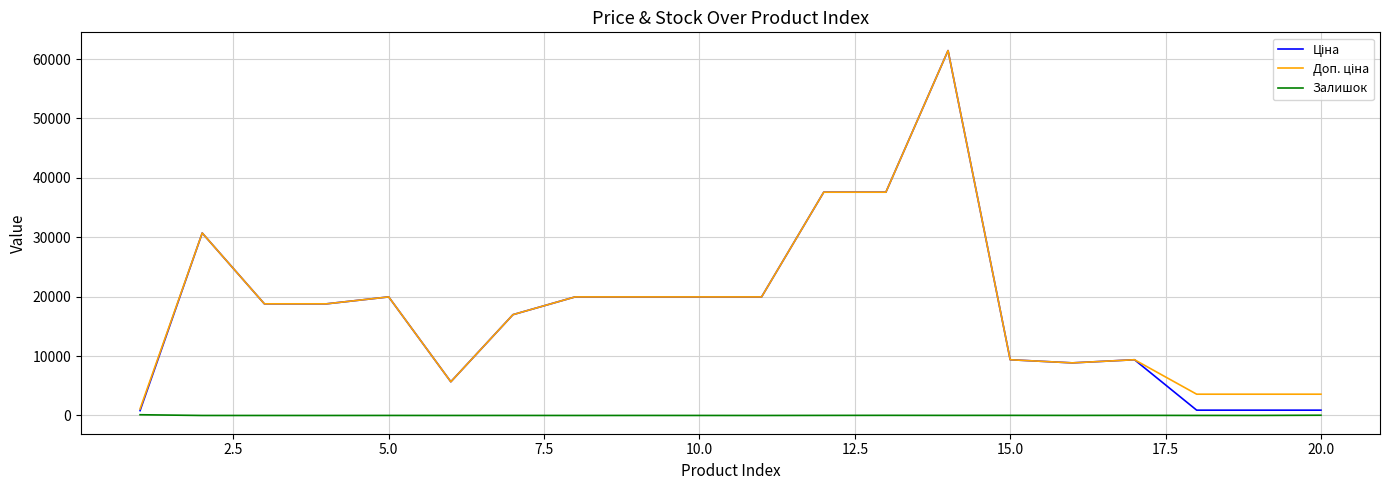

What is the minimum value for Ціна?

818.5